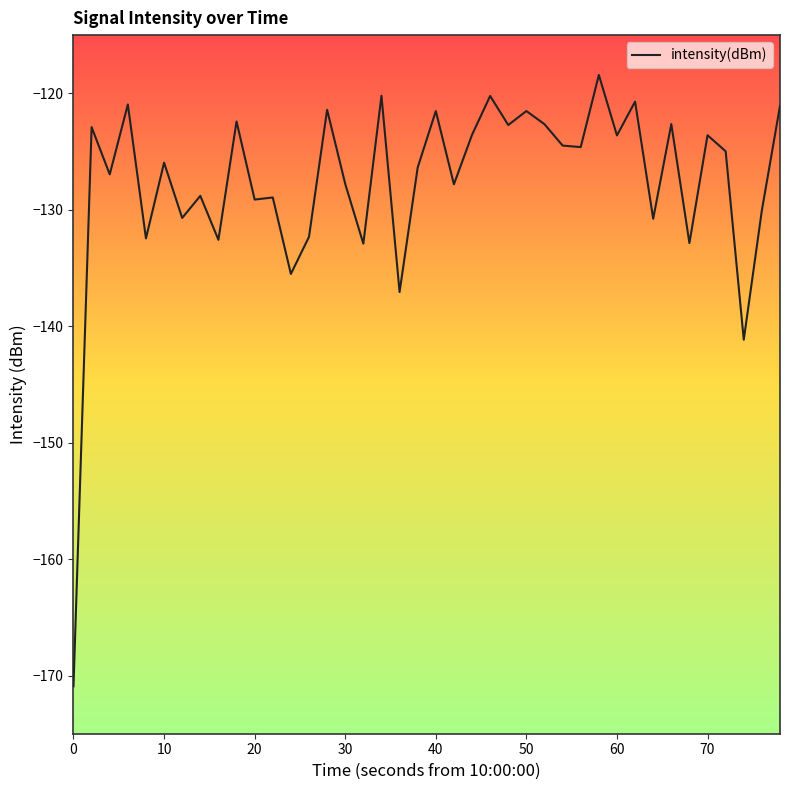

What is the difference between the maximum and minimum values?

52.5